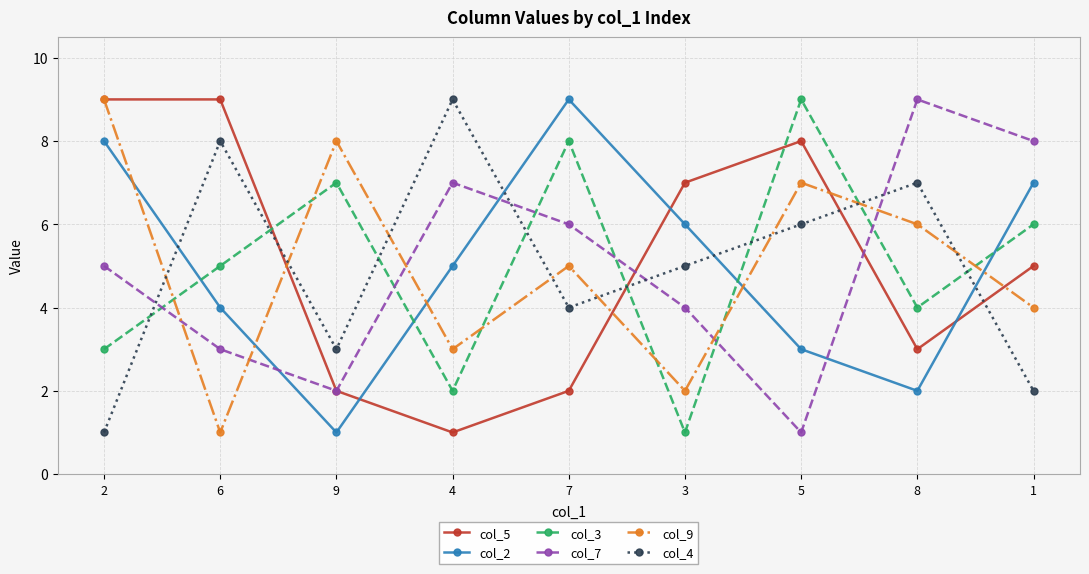

At which category is the sum across all series the highest?

2